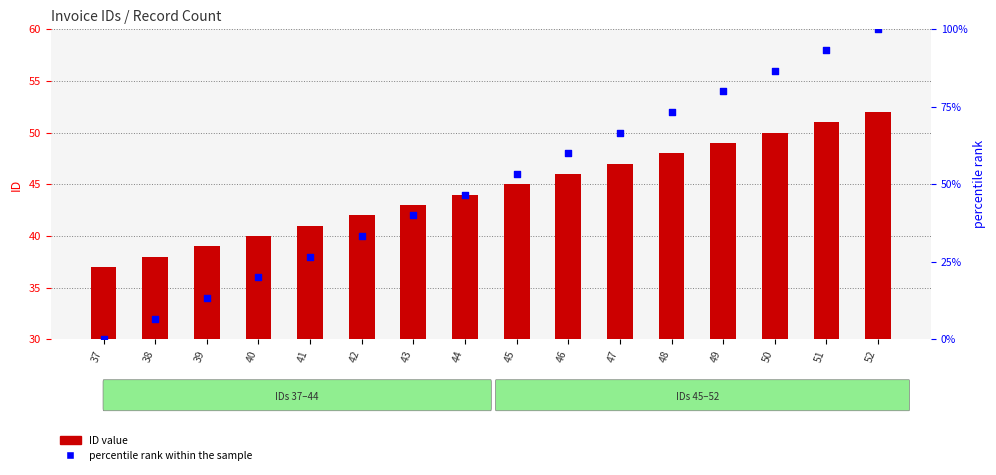

Which series contains the lowest Y value?

percentile rank within the sample